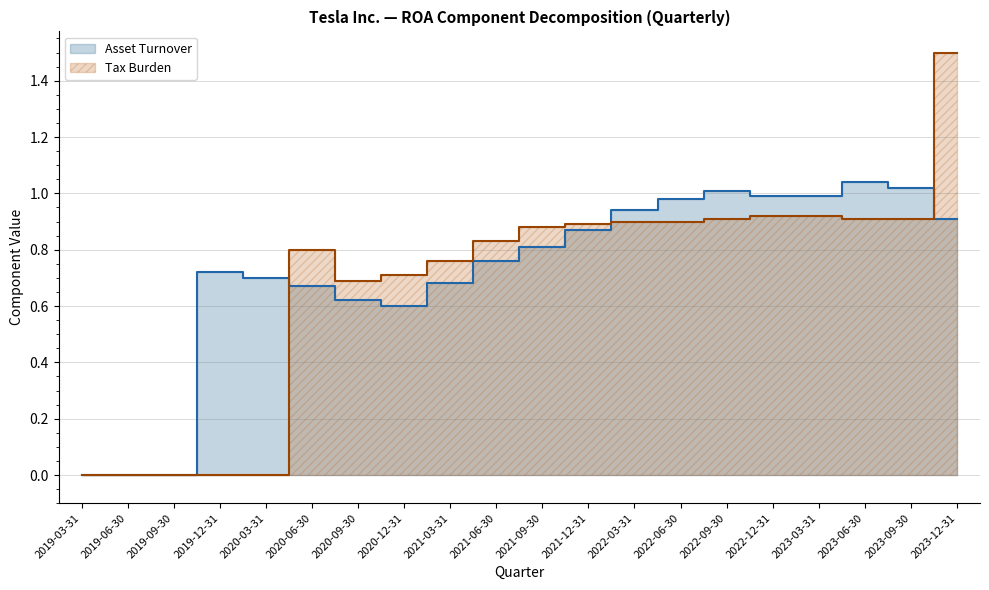

What are all the series names shown in the legend?

Asset Turnover, Tax Burden